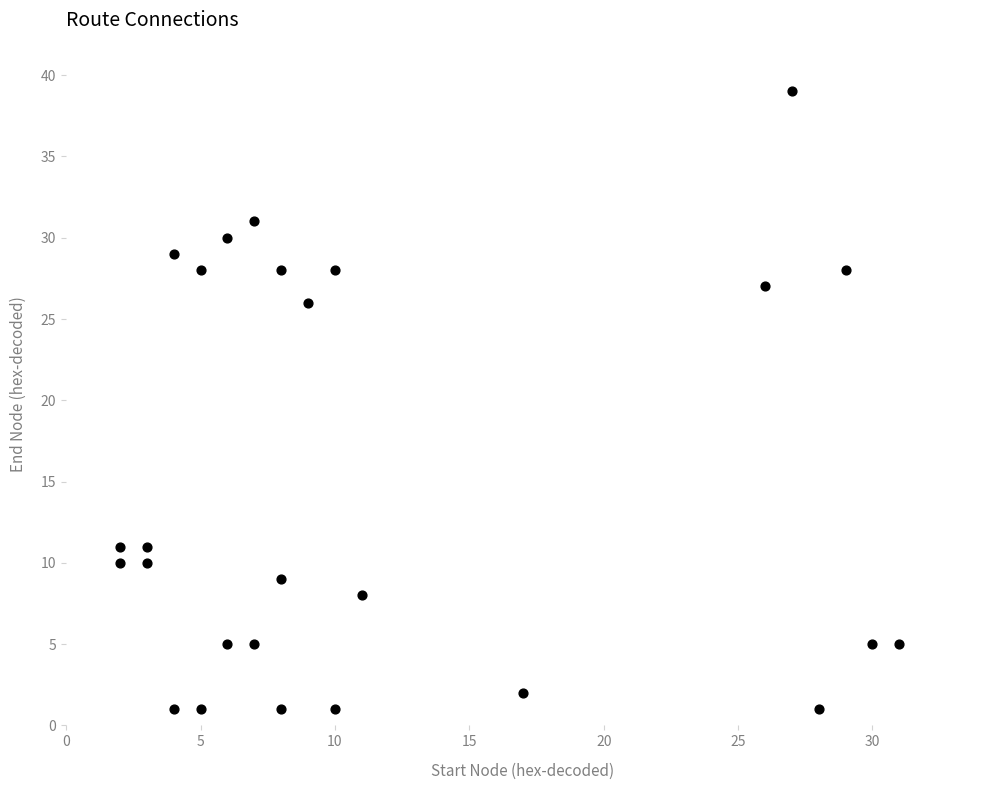

What is the range of Y values (max minus min)?

38